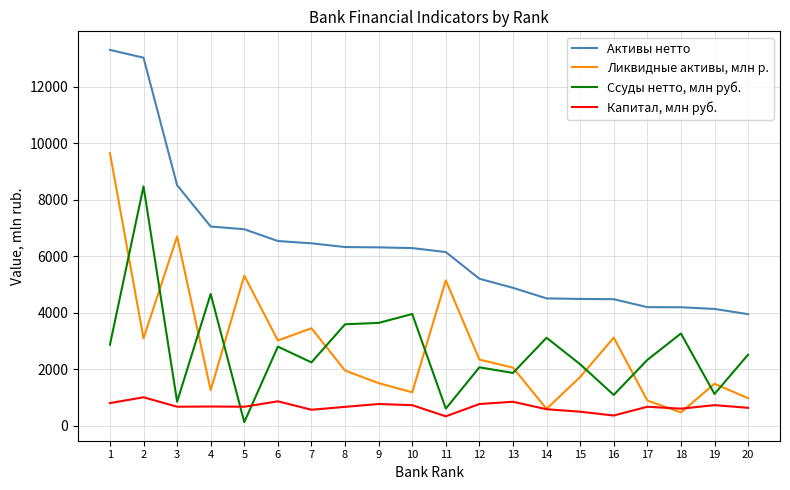

What is the difference between the maximum and second lowest values in the Капитал, млн руб. series?

645.9